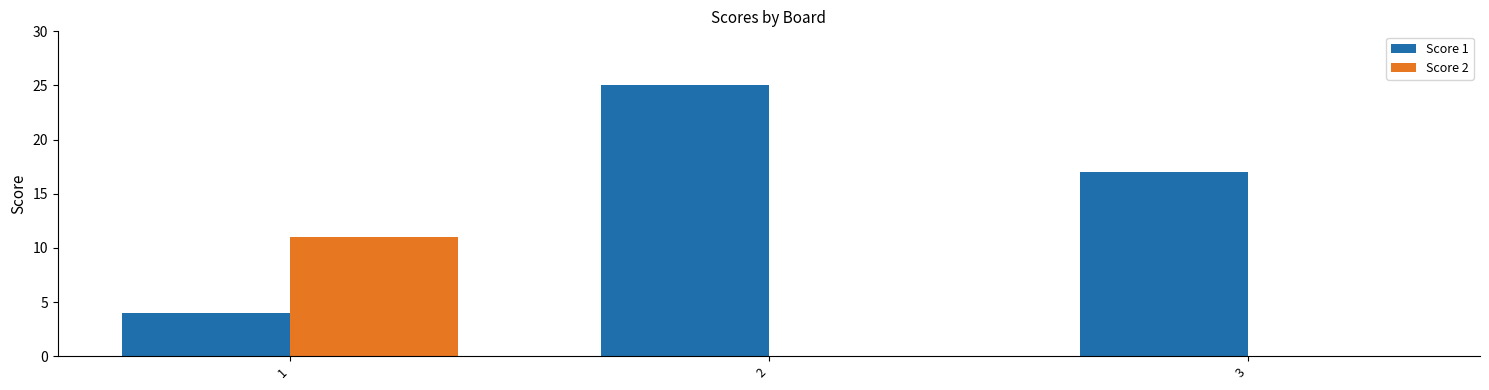

How many categories are shown in the chart?

3